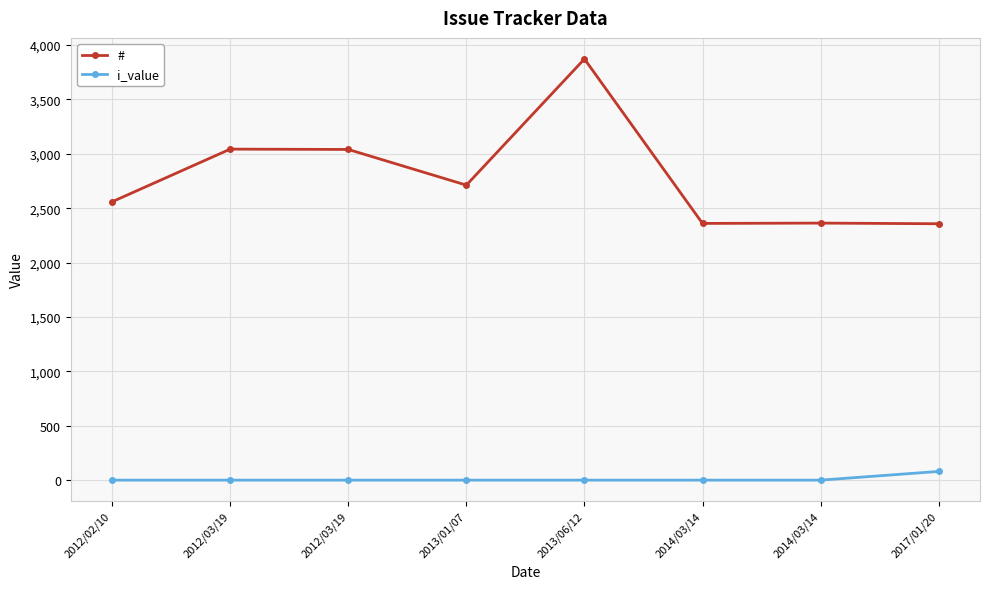

Reading right to left, list all the values displayed in this chart.

#: 2357	2363	2360	3872	2712	3040	3043	2559
i_value: 80	0	0	0	0	0	0	0